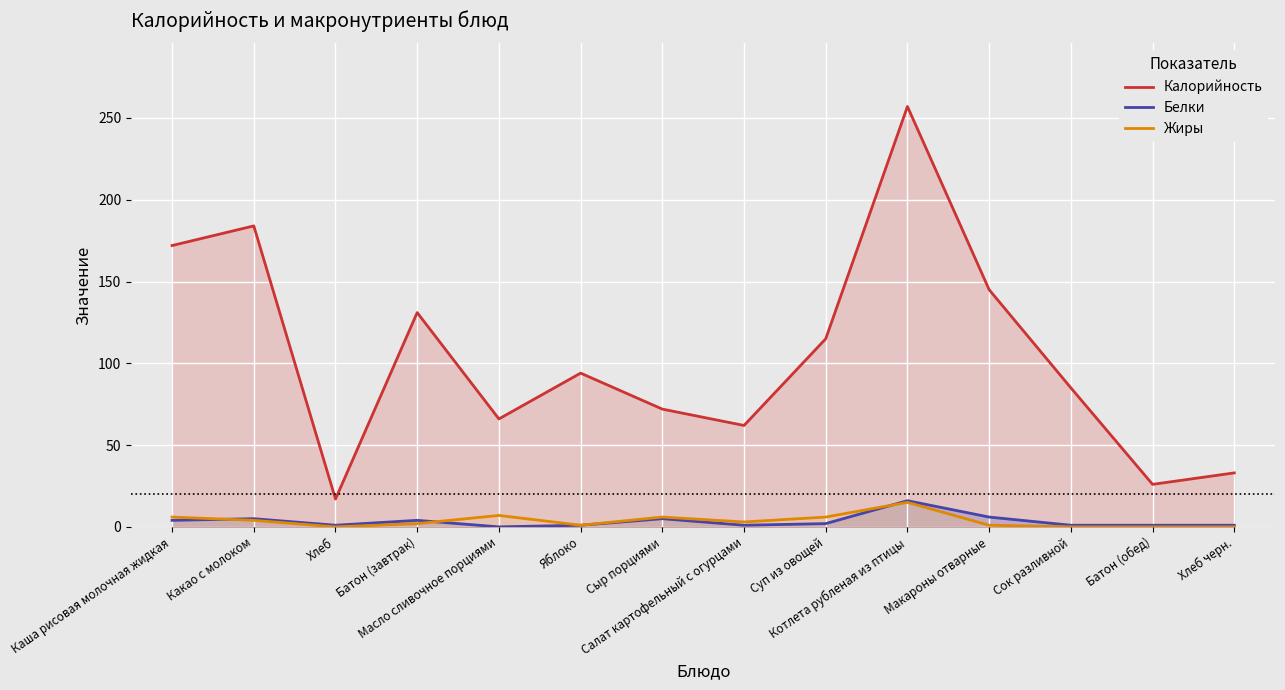

How many interior local valleys does the Калорийность series have?

4